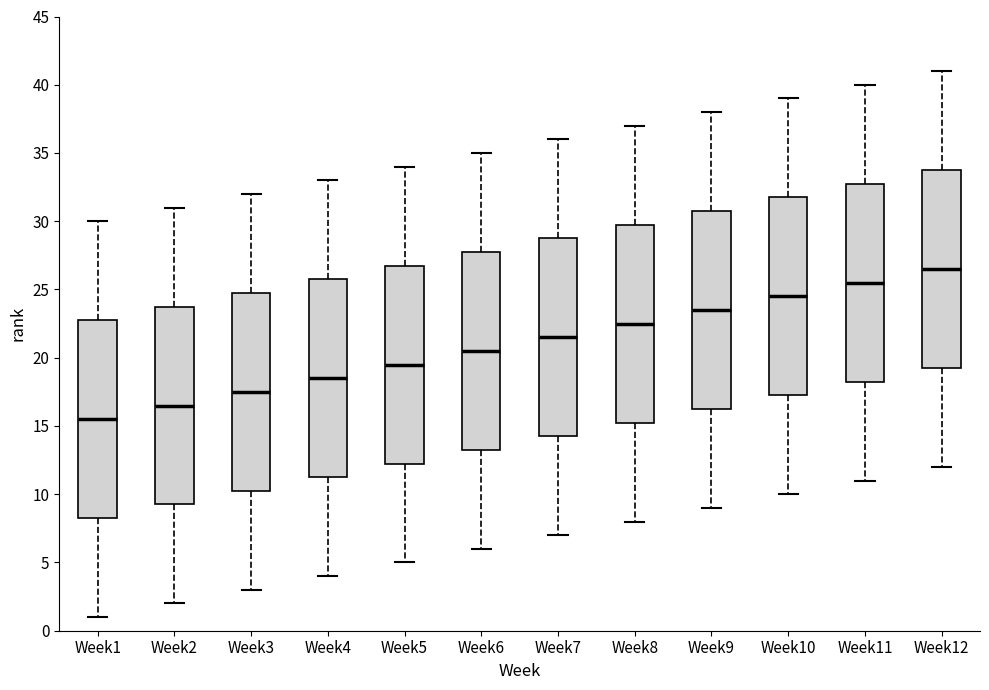

Where is the lower edge of the box for Week8 on the y-axis? The values are not printed on the chart, so give them approximately, as read against the axis.

15.5